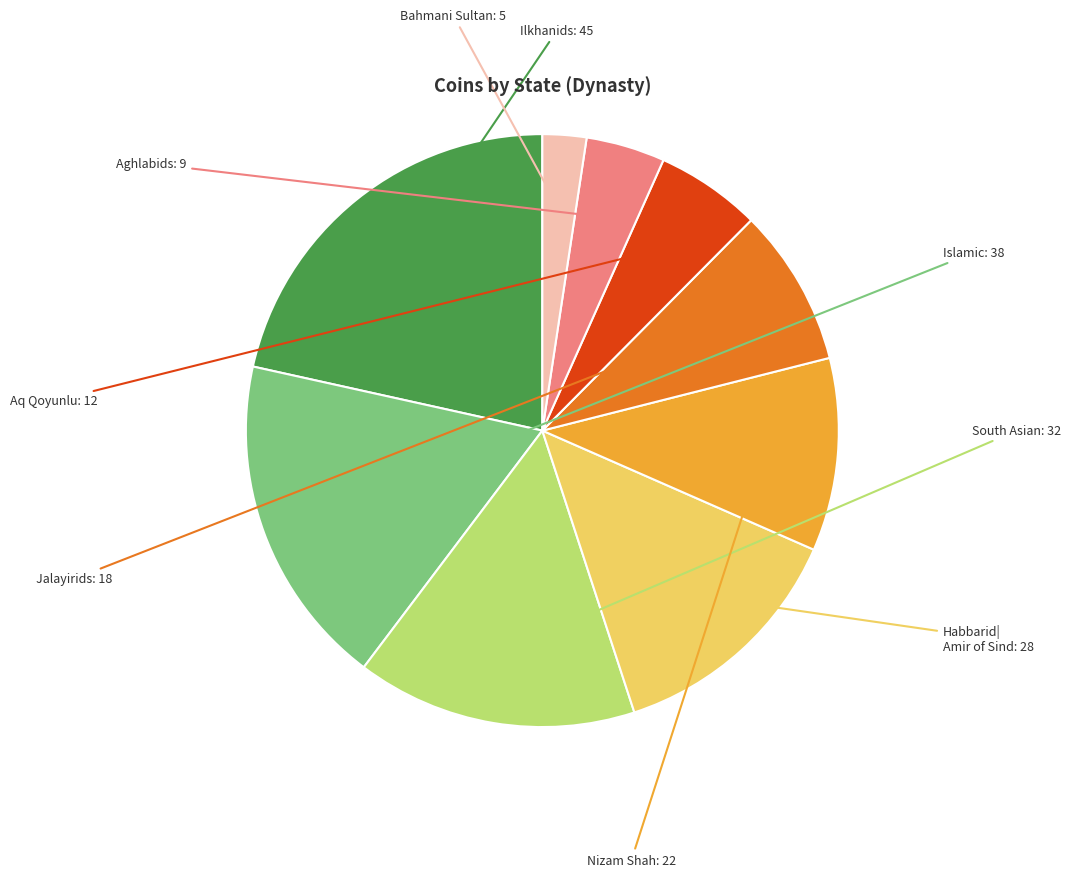

Is there any slice that represents more than half of the pie?

No